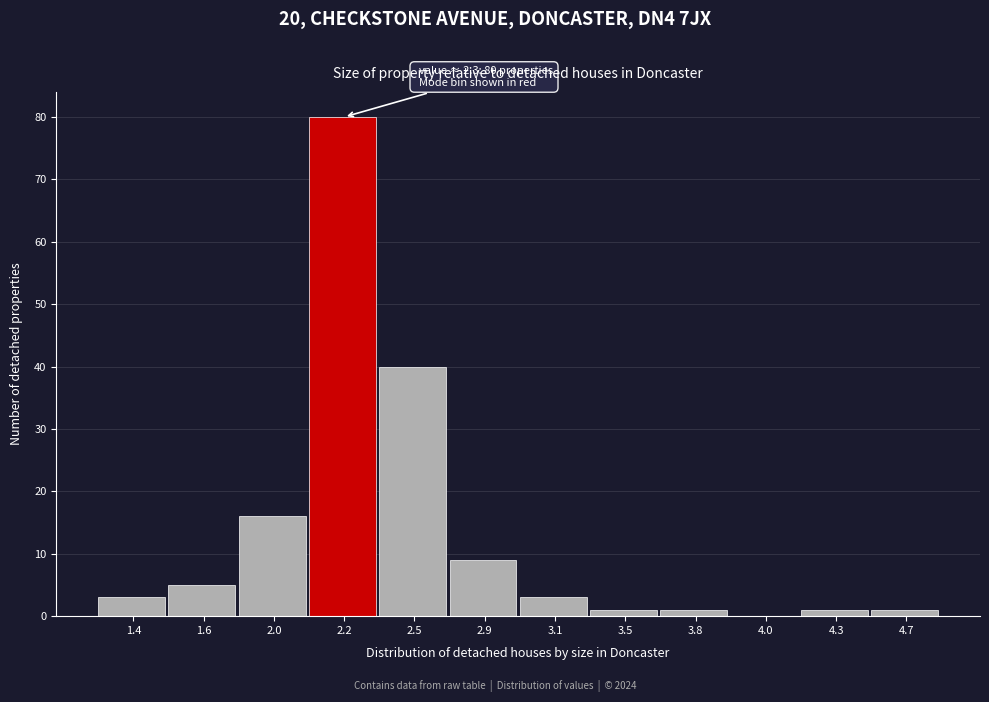

Reading left to right, extract all data points from this chart.

1.4=3	1.6=5	2.0=16	2.2=80	2.5=40	2.9=9	3.1=3	3.5=1	3.8=1	4.0=0	4.3=1	4.7=1